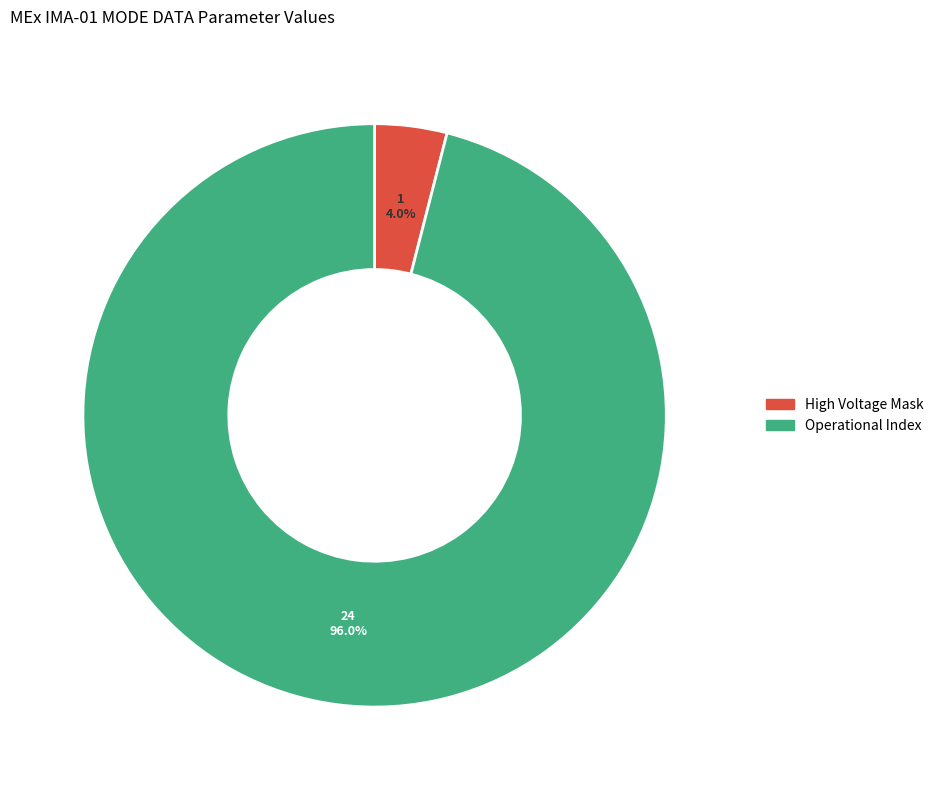

How many slices are in this pie chart?

2